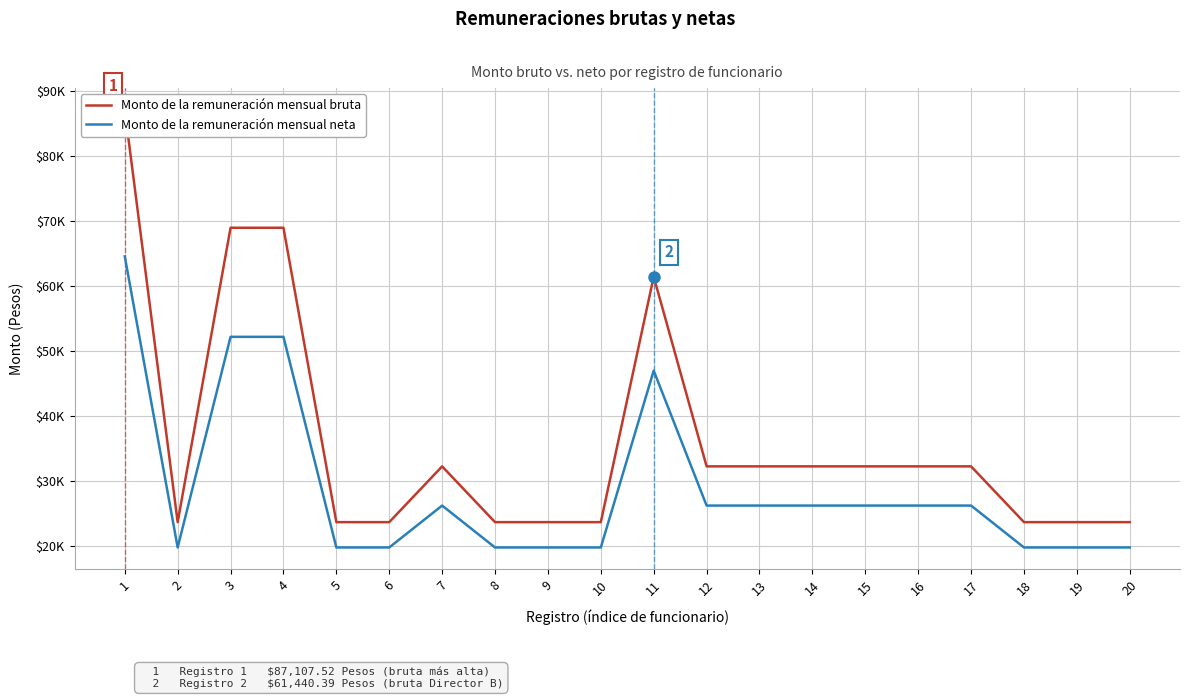

Where is the first local maximum for Monto de la remuneración mensual neta?

7